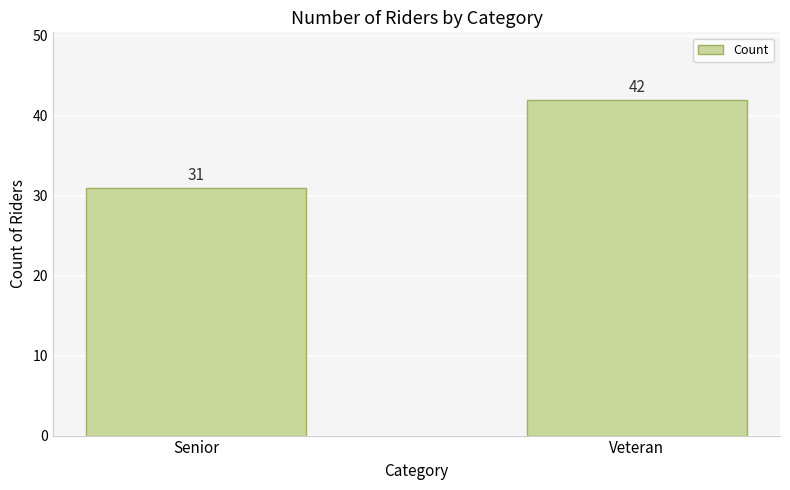

True or false: the data shows 42 at Veteran.

True